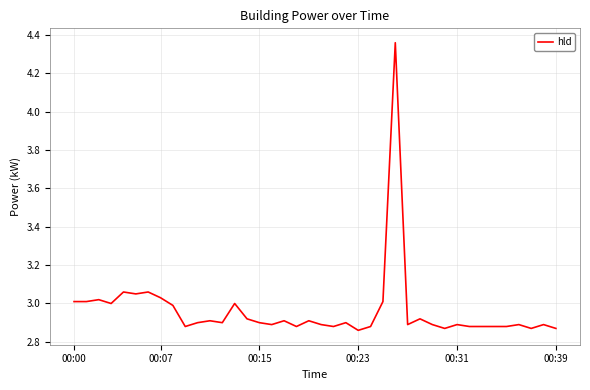

What is the difference between the maximum and minimum values?

1.5